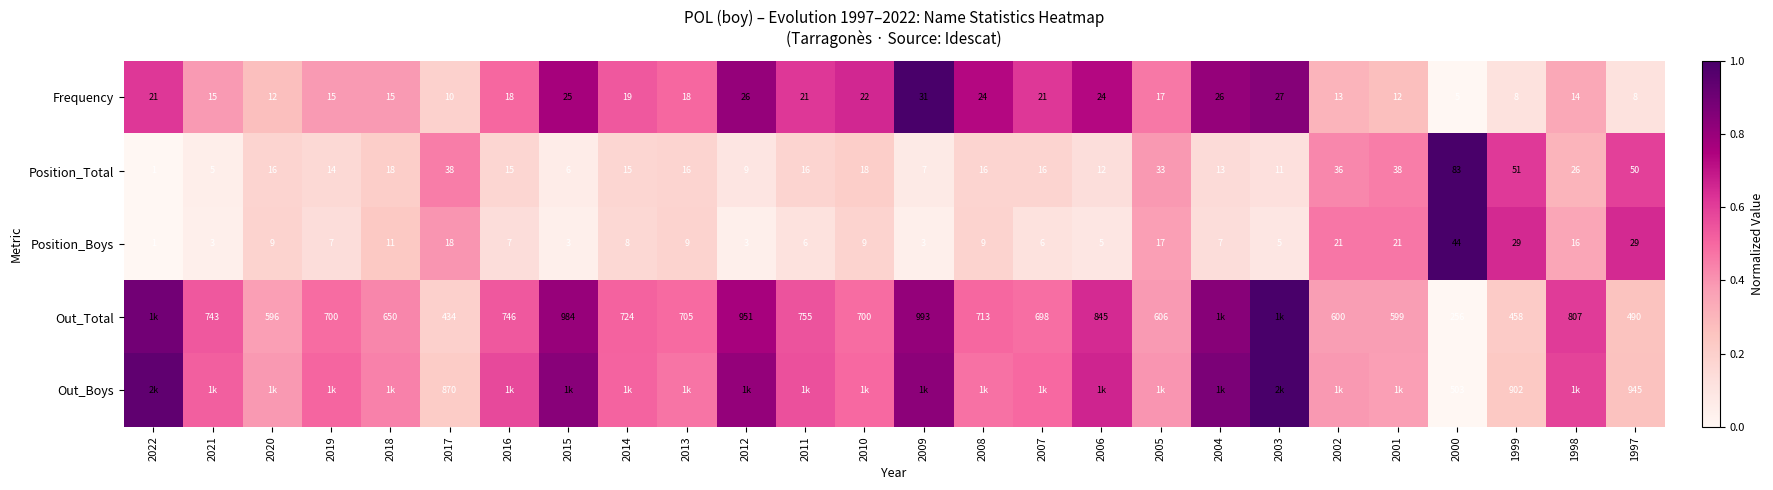

Which has a higher value, 2001 or 2014?

2014